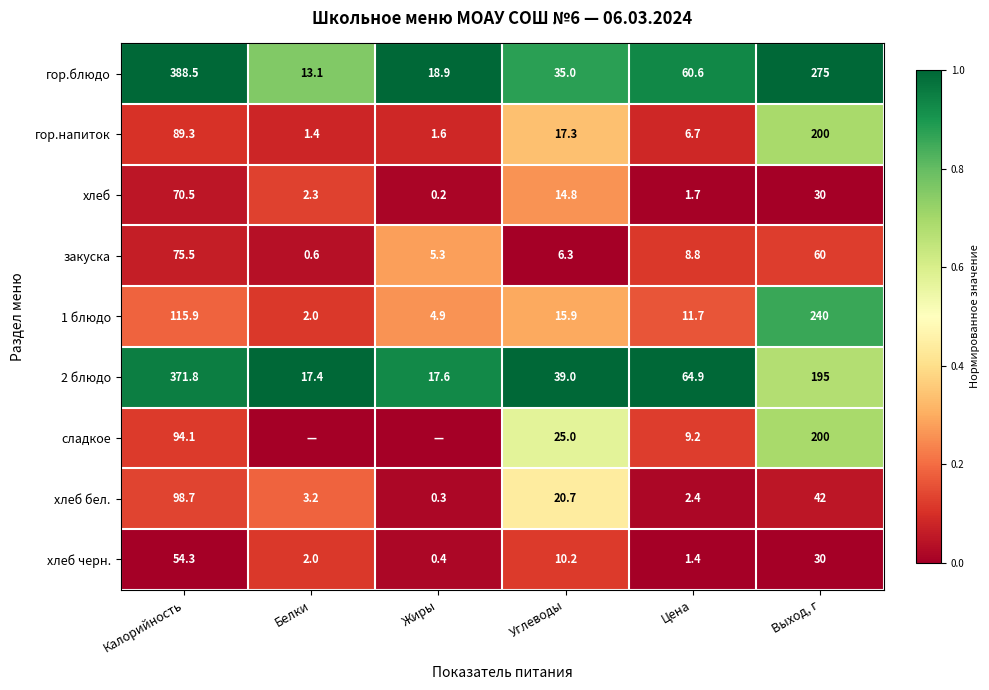

What is the sum of the 2 блюдо values at Жиры and Калорийность?

389.4